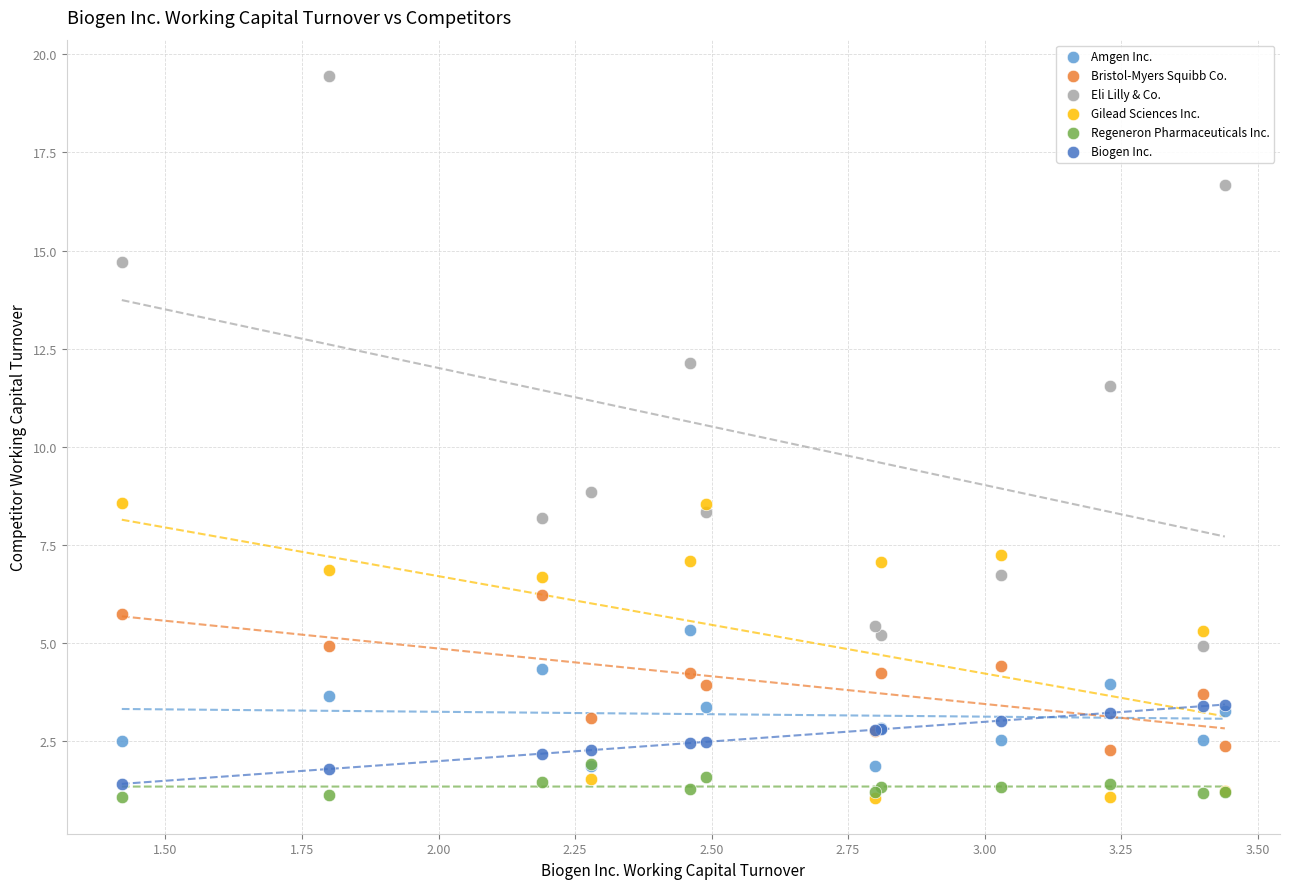

What are all the series names shown in the legend?

Amgen Inc., Bristol-Myers Squibb Co., Eli Lilly & Co., Gilead Sciences Inc., Regeneron Pharmaceuticals Inc., Biogen Inc.